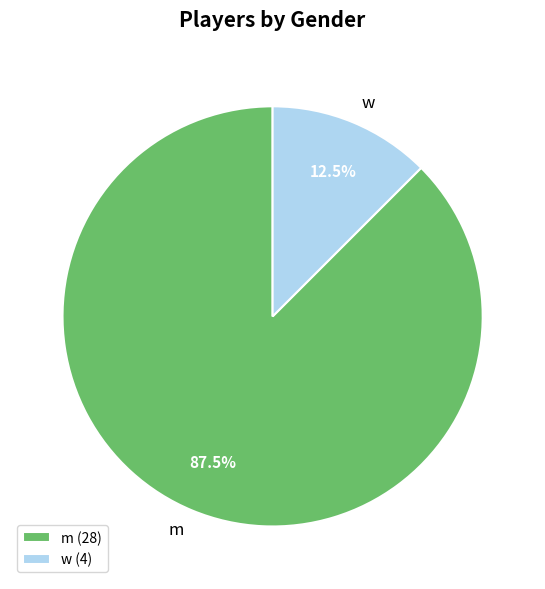

Approximately how many times larger is the value at w compared to m?

0.1